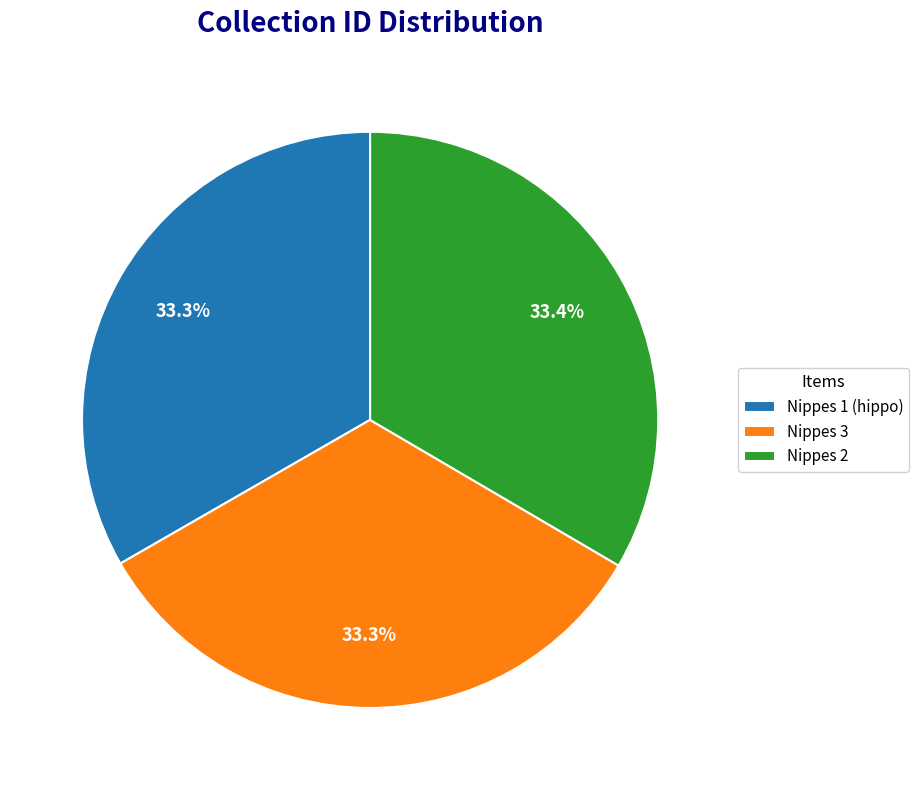

Is it true that Nippes 1 (hippo) is 33% of the pie?

True